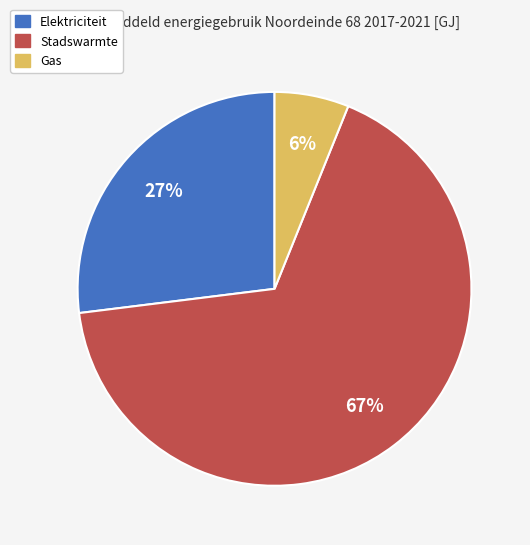

To the nearest percent, what is the difference between the largest and smallest slice percentages?

61%